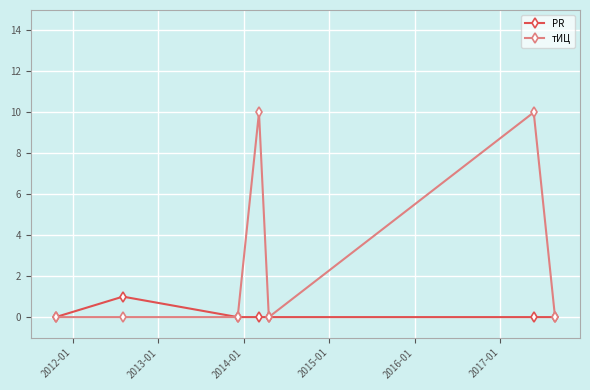

What is the sum of all тИЦ values?

20